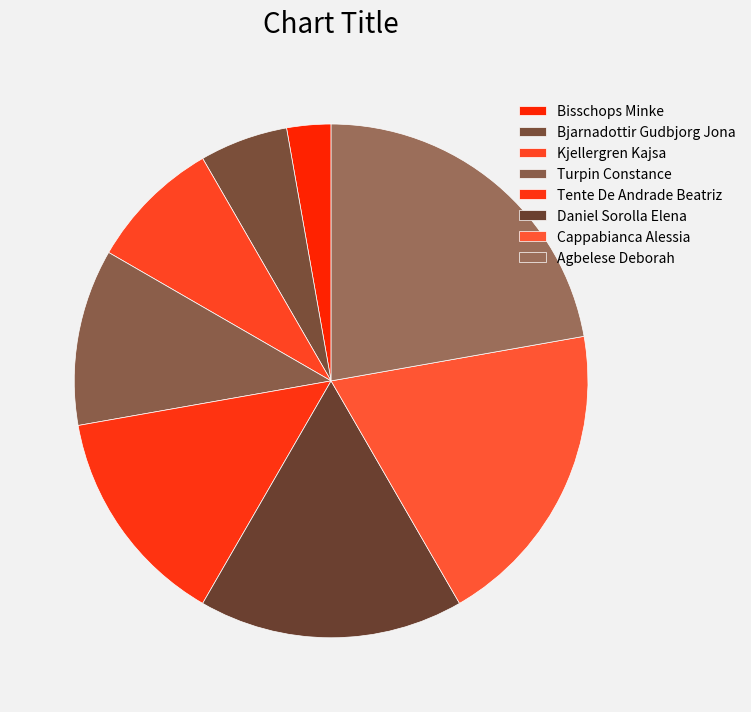

What is the change in value from Bisschops Minke to Daniel Sorolla Elena?

+5